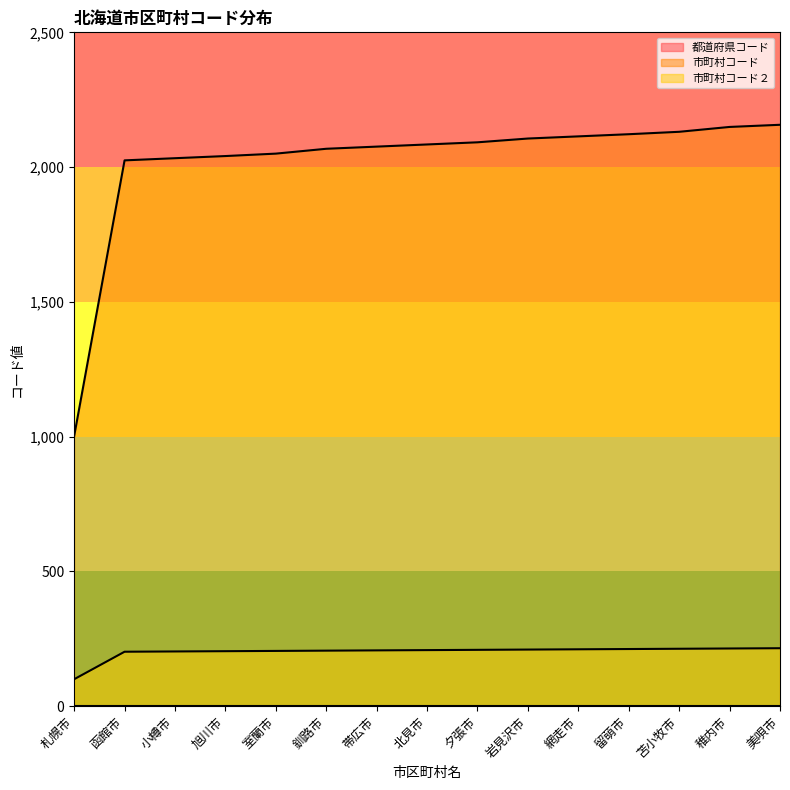

True or false: 市町村コード and 市町村コード２ intersect in this chart.

False